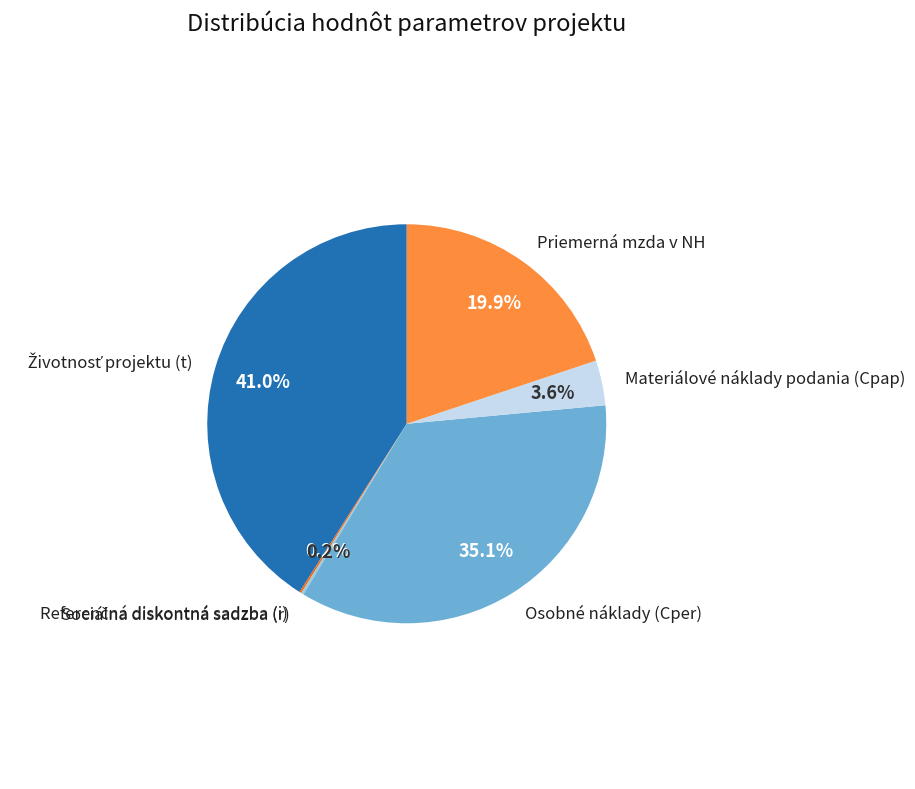

Which has a higher value, Osobné náklady (Cper) or Materiálové náklady podania (Cpap)?

Osobné náklady (Cper)